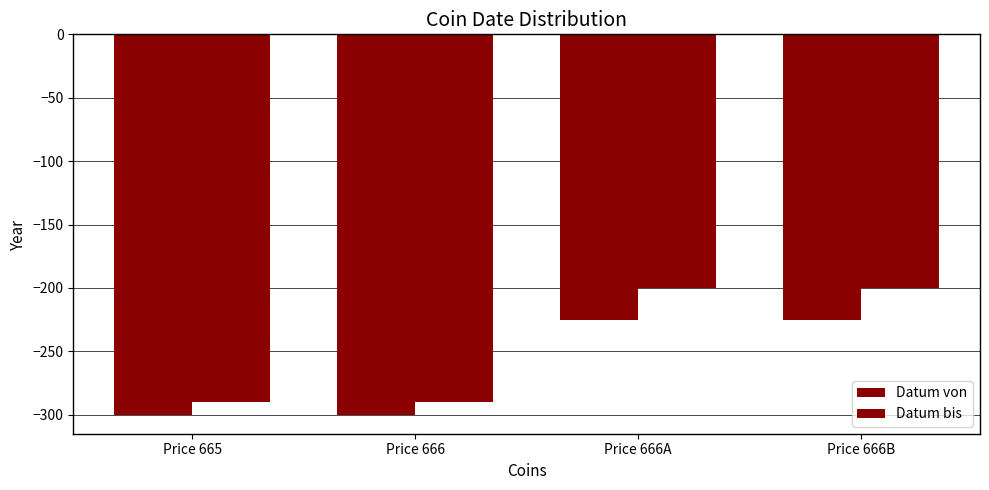

What is the minimum value for Datum von?

-300